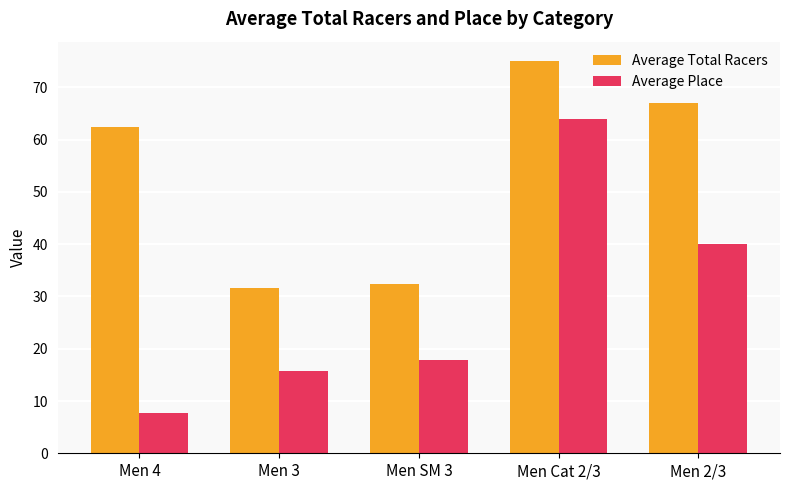

True or false: Average Place has a value of 21.3 at Men 3.

False